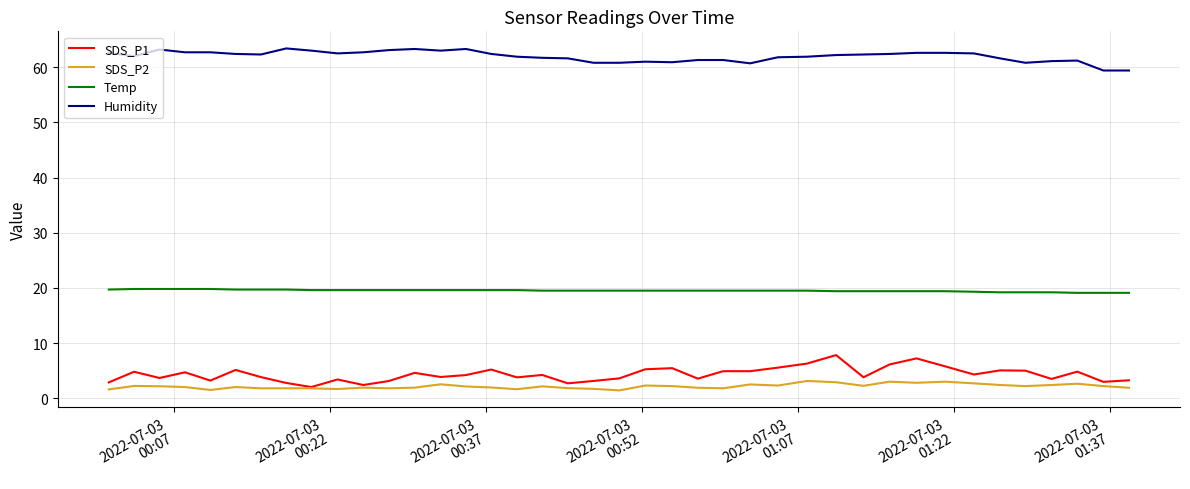

What are all the series names shown in the legend?

SDS_P1, SDS_P2, Temp, Humidity